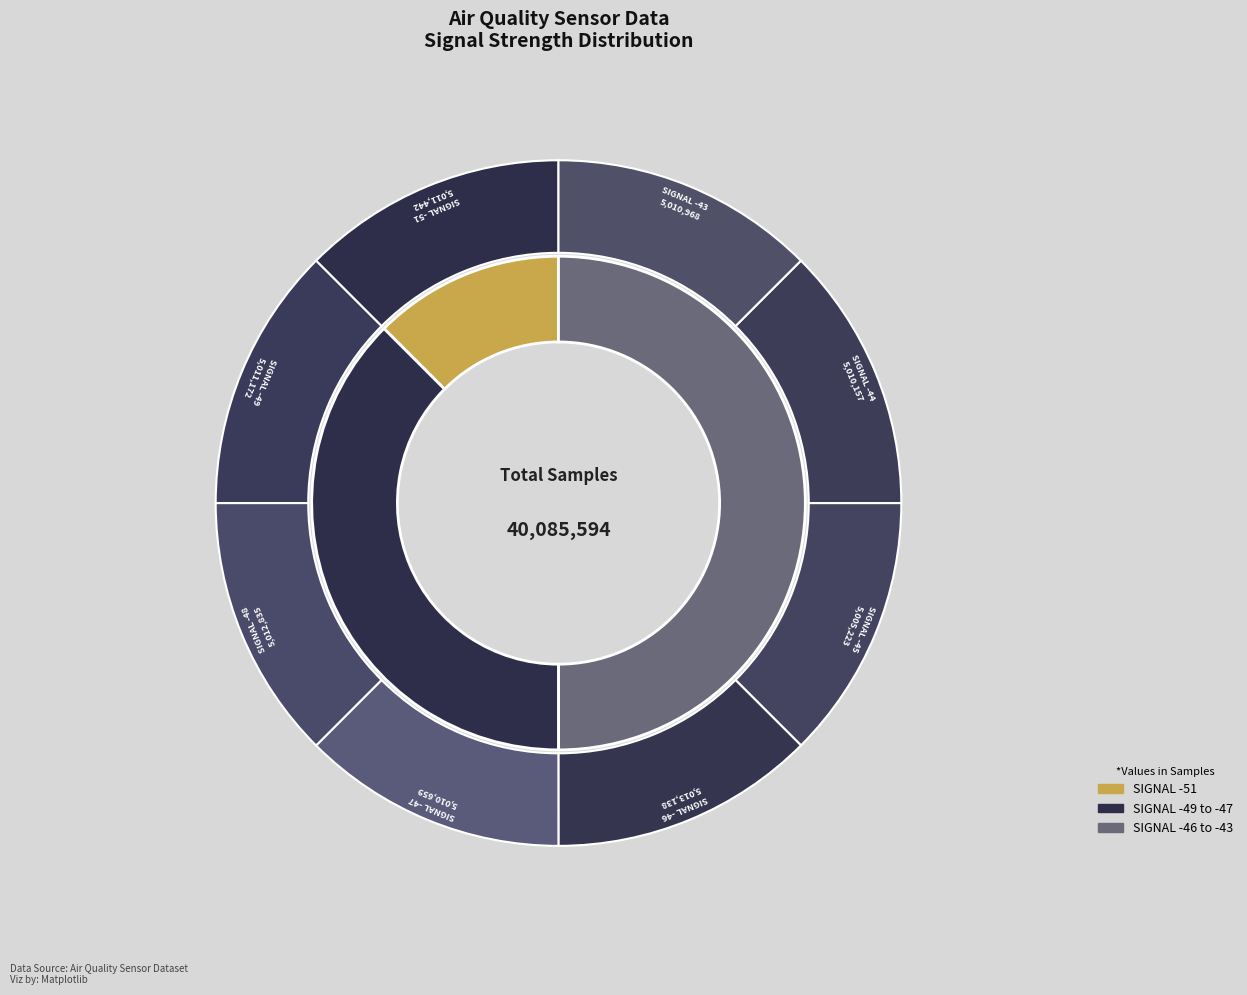

What percentage is the -51 slice, to the nearest percent?

13%